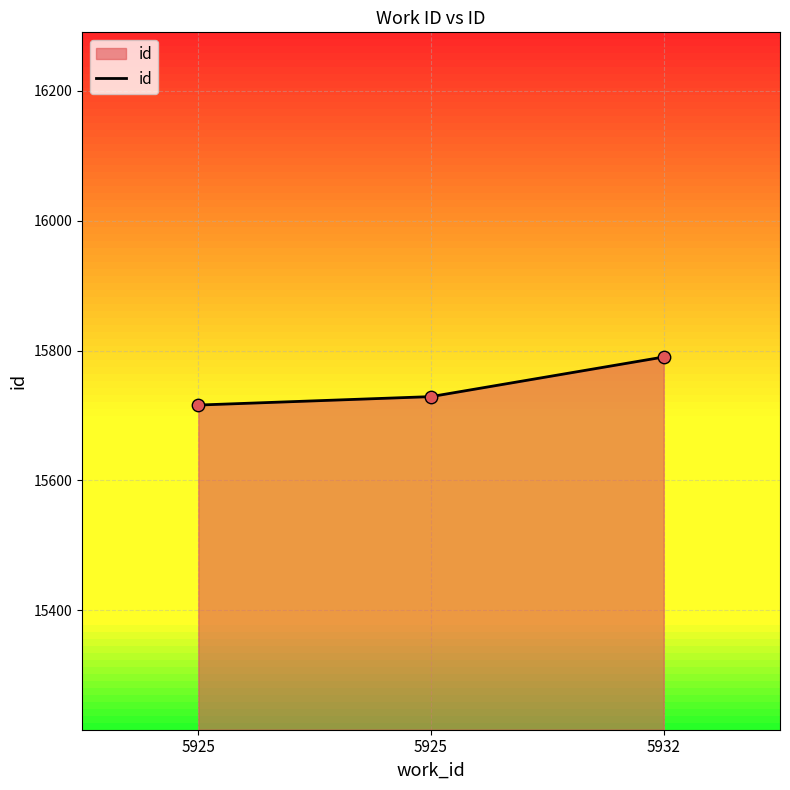

What is the ratio of the value at 5925 to the value at 5925?

1.0